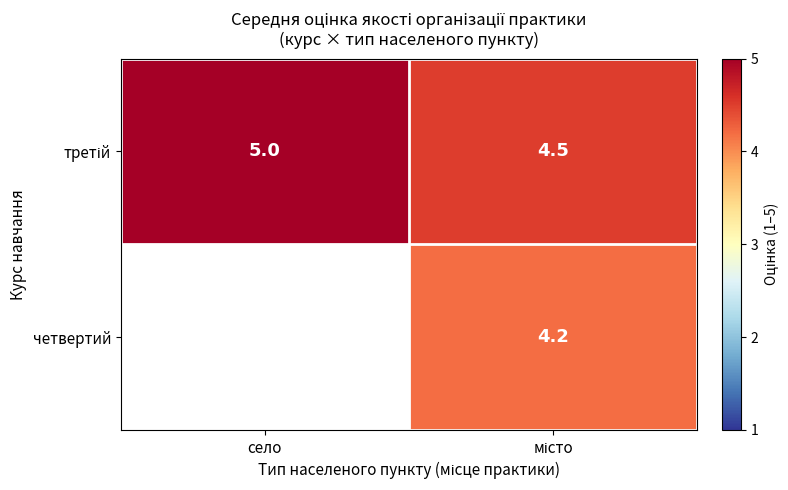

At село, list the series in order from smallest to largest.

третій, четвертий